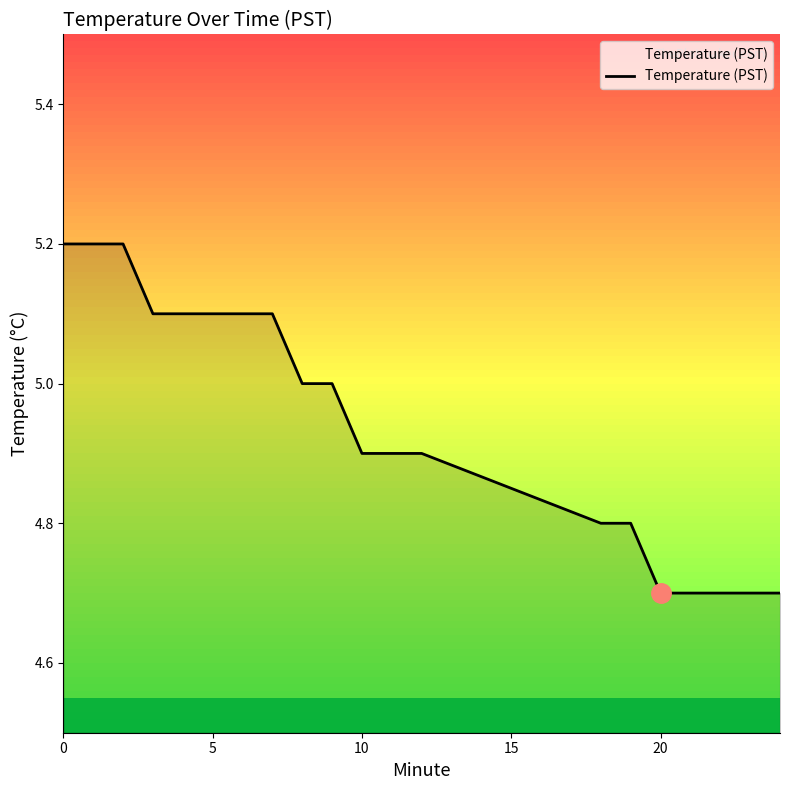

What is the difference between the maximum and minimum values?

0.5